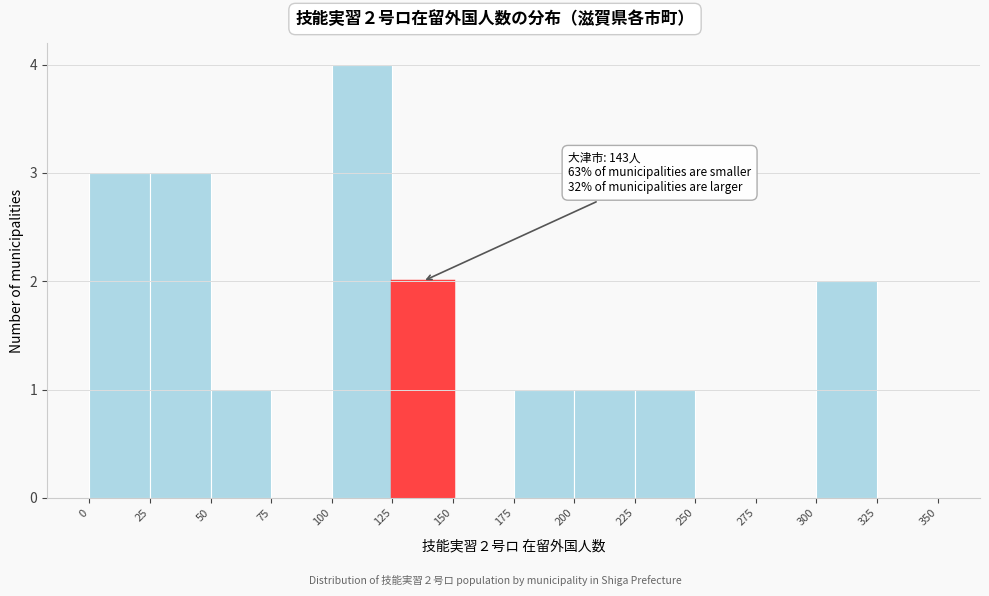

Over which range of the x-axis is the bar tallest?

100 to 125